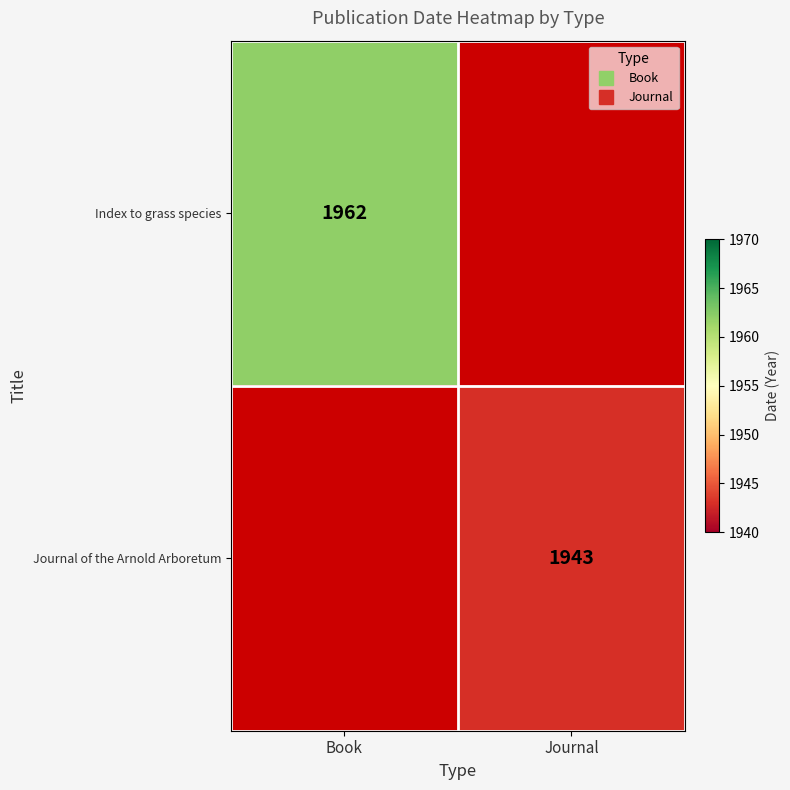

List the series in order of their overall mean, highest first.

Index to grass species, Journal of the Arnold Arboretum